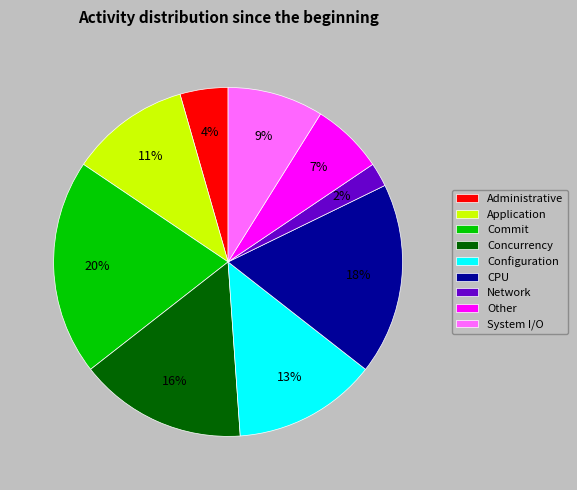

Which category has the smallest portion of the pie?

Network